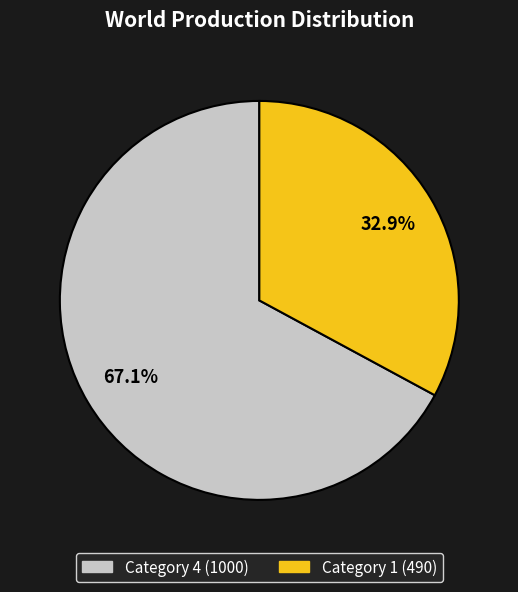

Is there any slice that represents more than half of the pie?

Yes